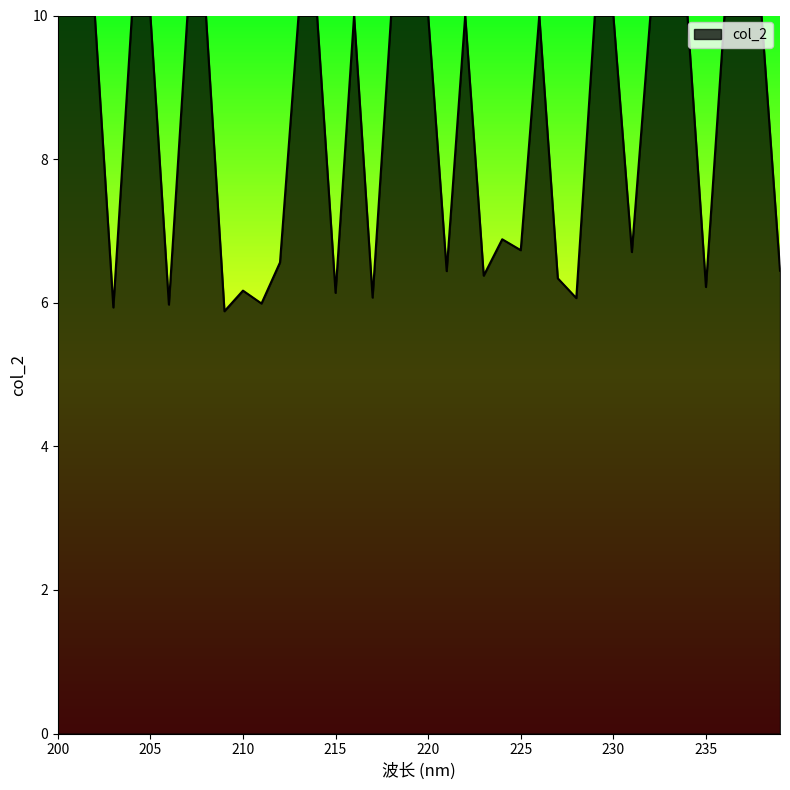

What is the smallest value displayed?

5.9